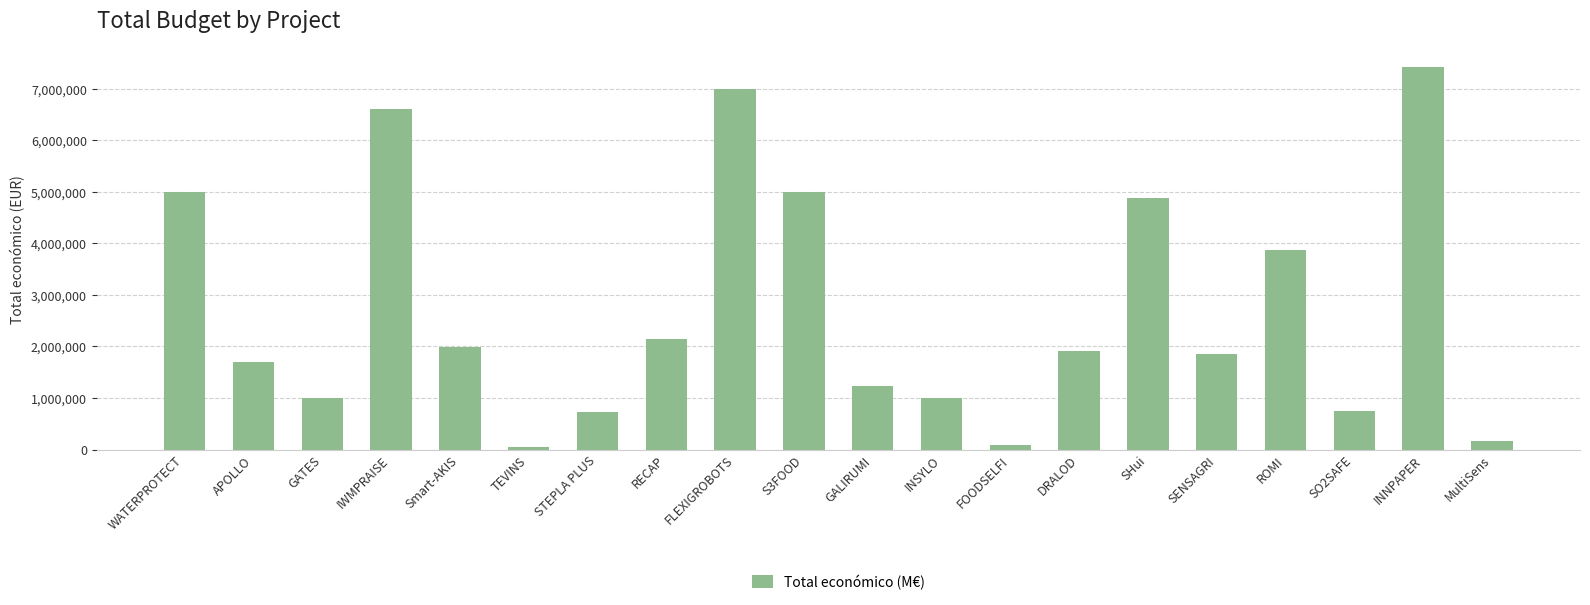

What is the label of the 1st bar from the left?

WATERPROTECT